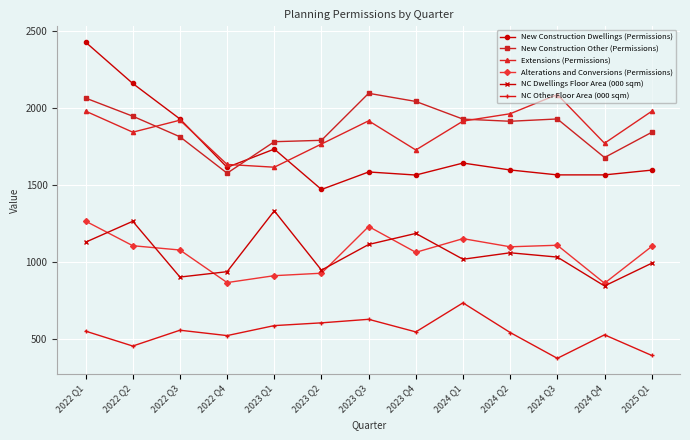

What is the label of the 1st point from the left?

2022 Q1